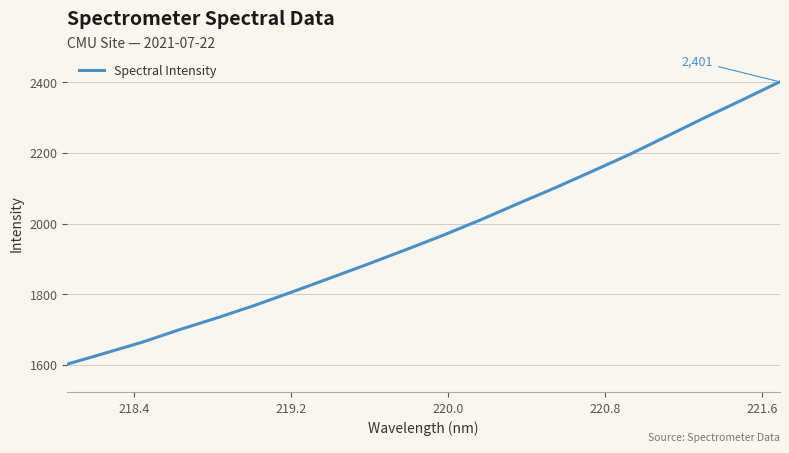

What is the difference between the maximum and minimum values?

798.2